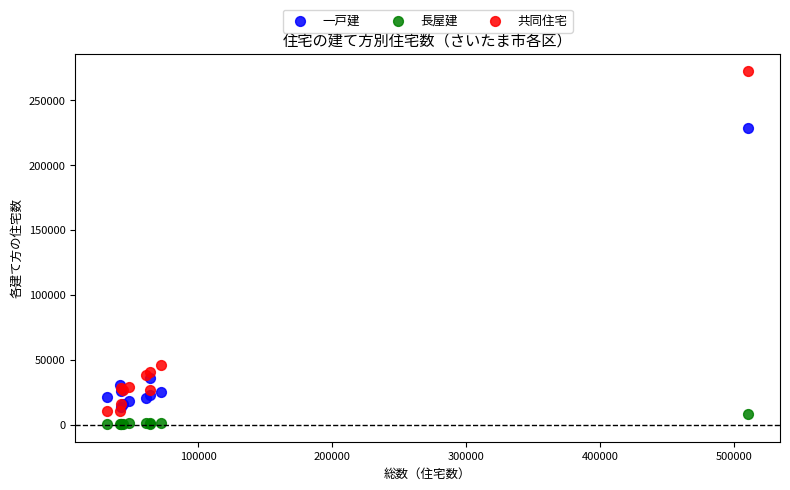

Which series reaches the minimum Y coordinate?

長屋建